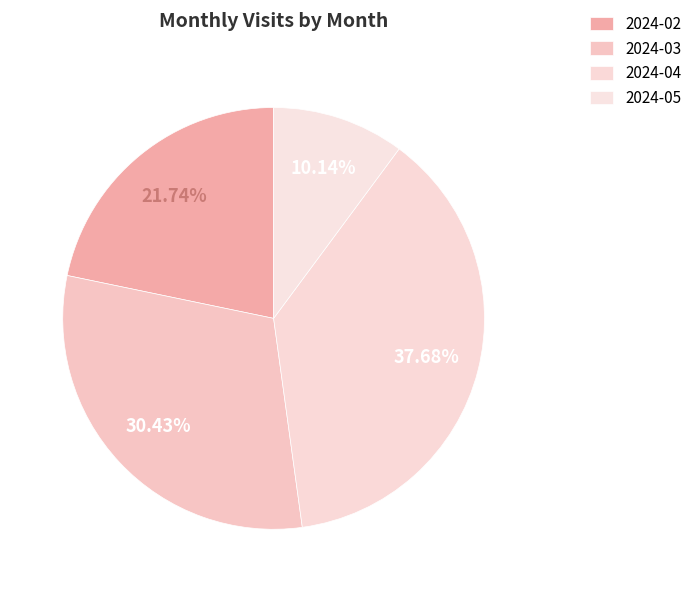

To the nearest percent, what percentage of the pie is 2024-02?

22%